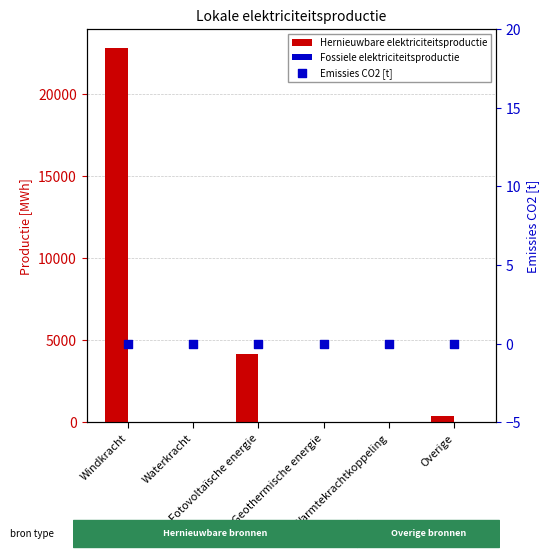

At which category is the sum across all series the highest?

Windkracht